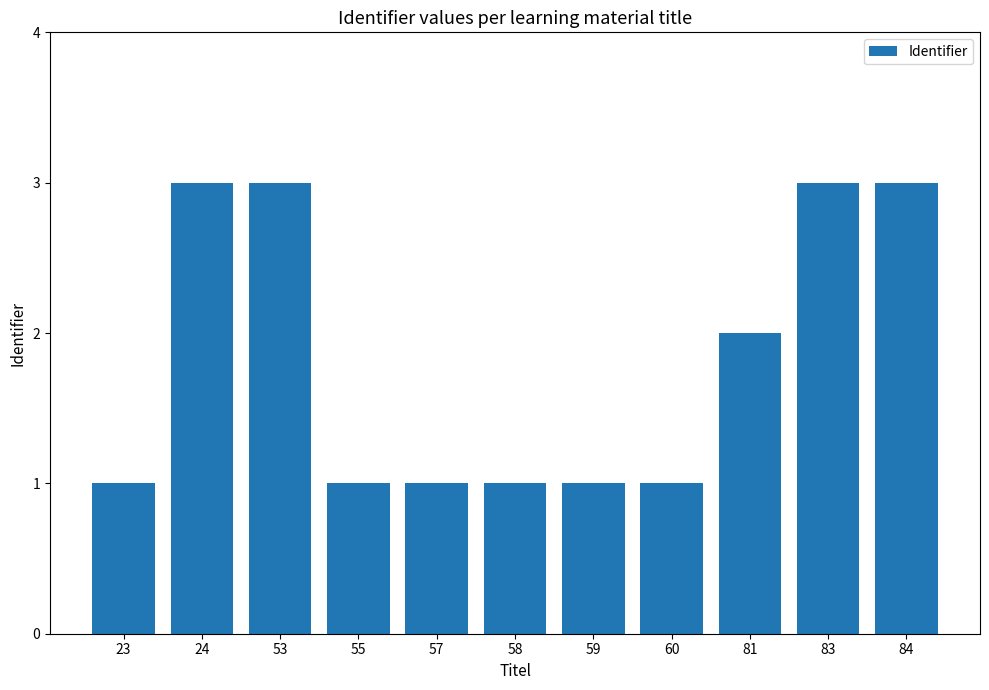

What is the ratio of the value at 60 to the value at 23?

1.0